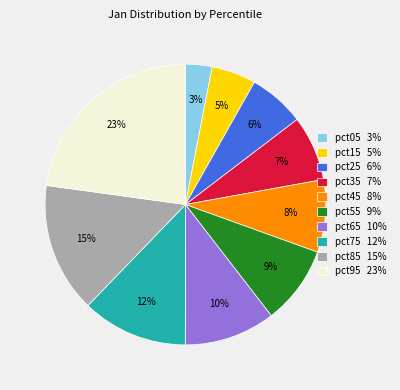

What percentage is the pct75 slice, to the nearest percent?

12%